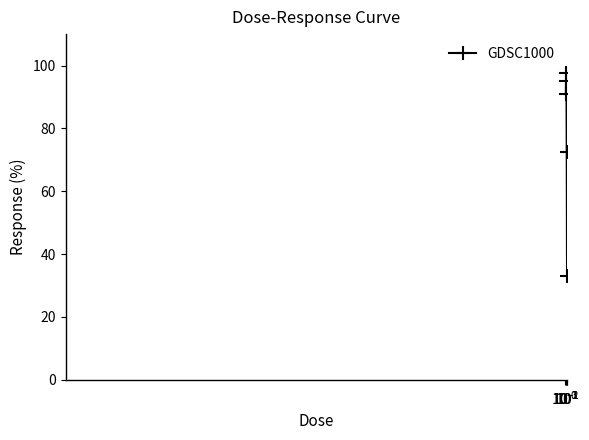

What is the value of the 3rd point from the left?

95.1